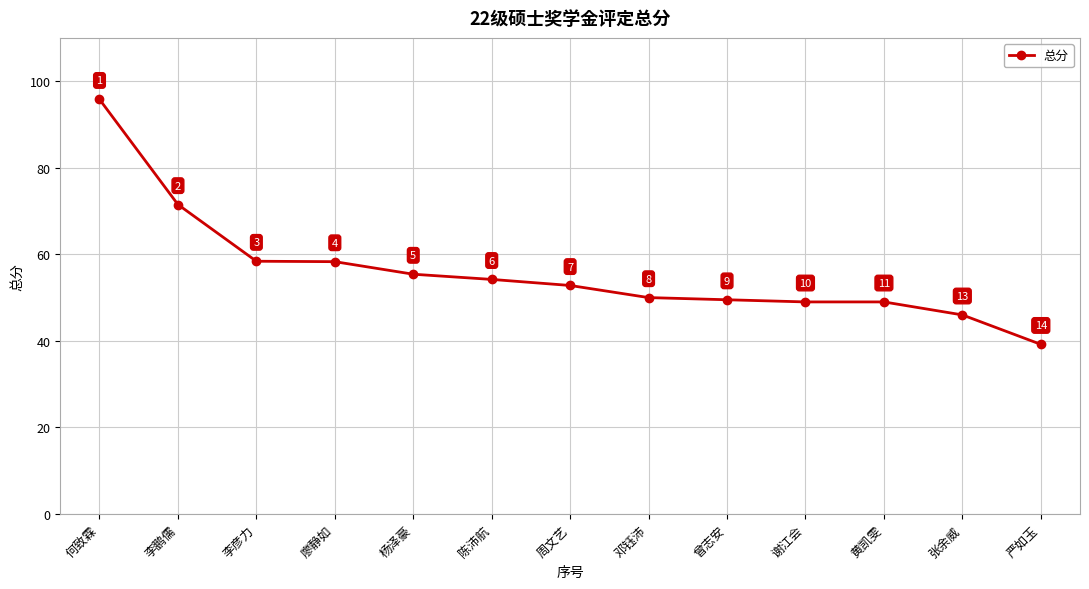

The chart shows a value of 29.3 at 杨泽豪. True or false?

False